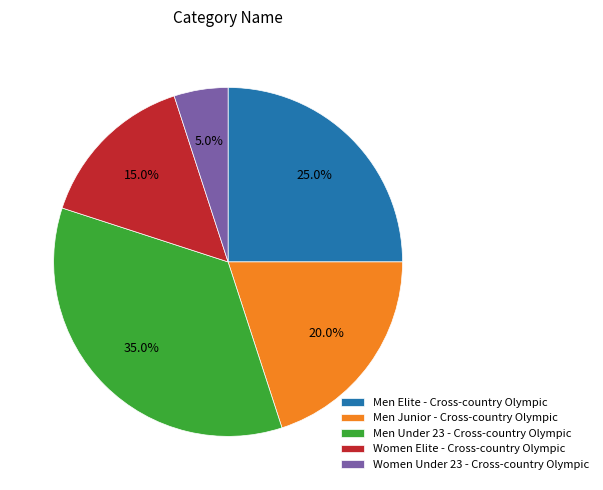

Is there any slice that represents more than half of the pie?

No